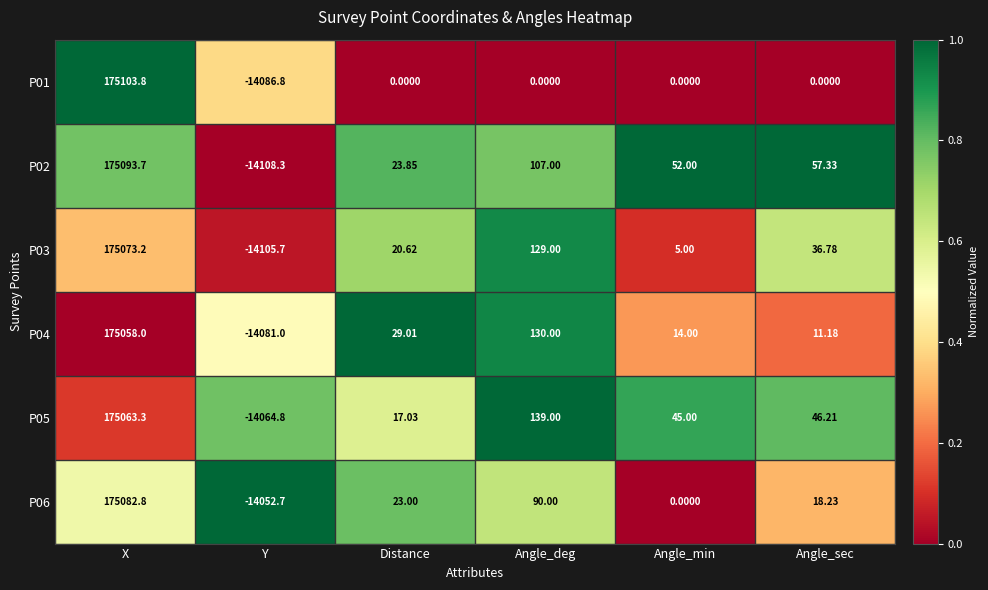

At which category does the chart reach its peak across all series?

X